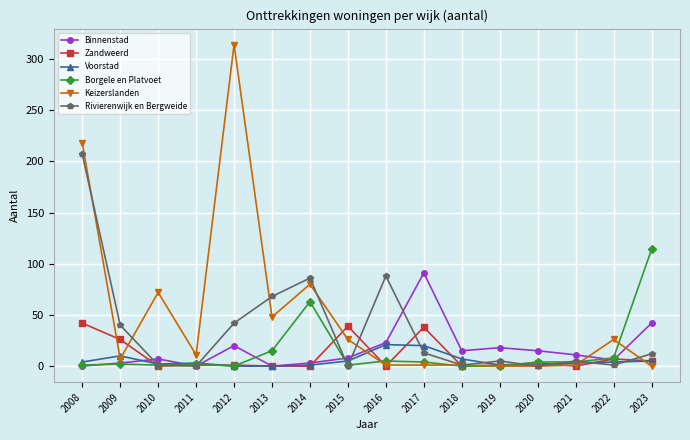

The value of Borgele en Platvoet at 2009 is 2. True or false?

True